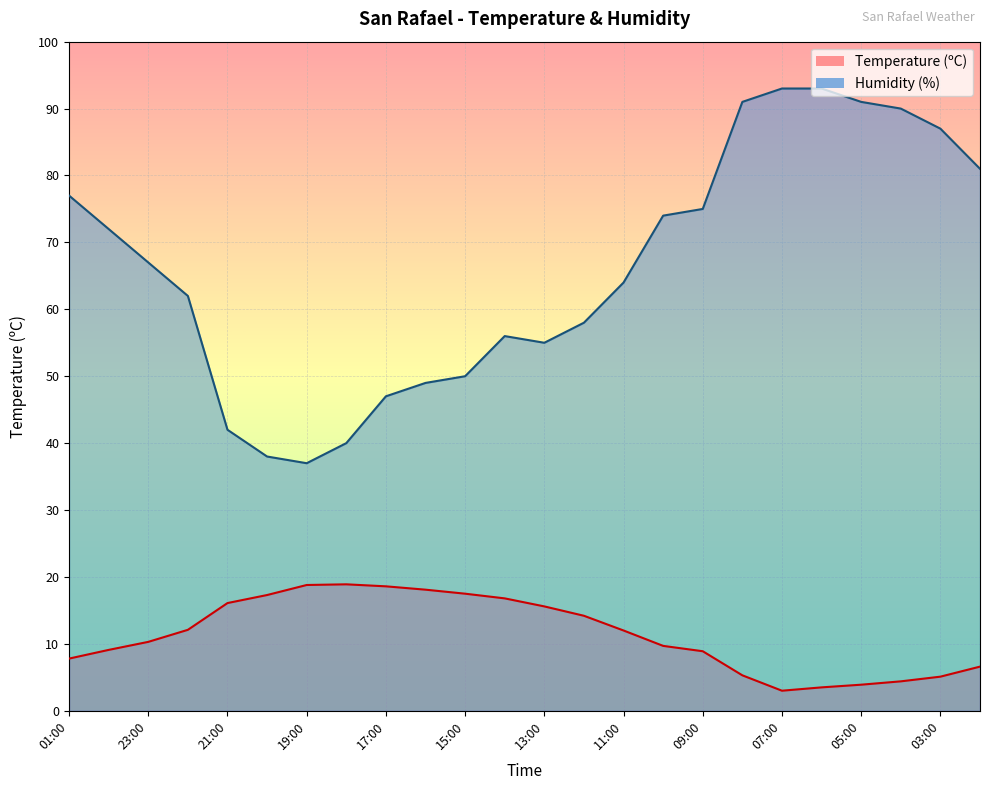

Which series has the widest spread of values?

Humidity (%)